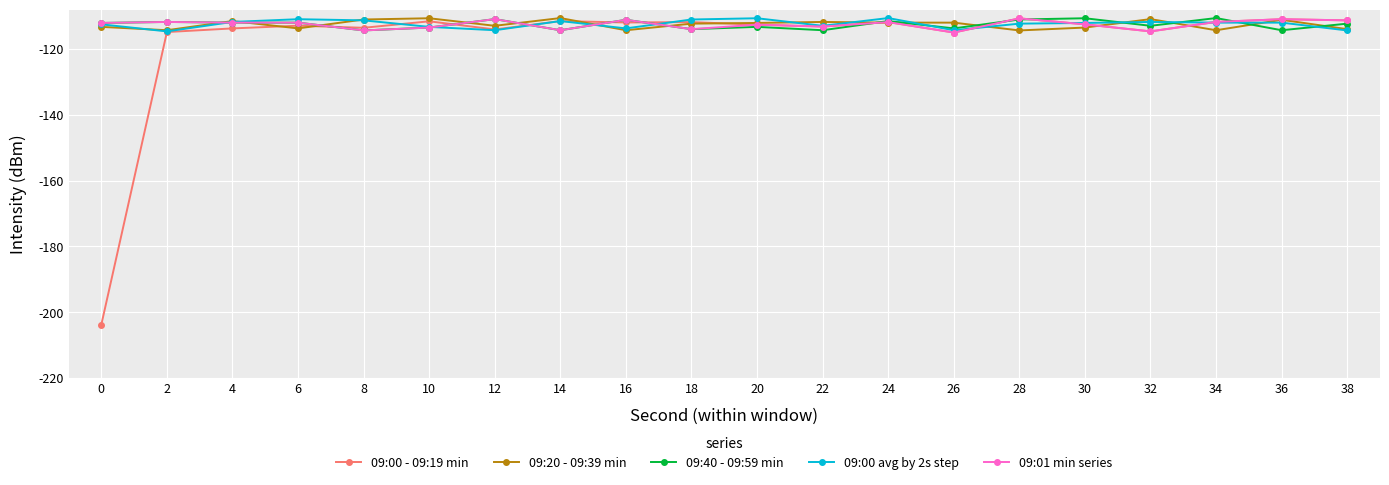

What is the total value across all series at 26?

-569.8